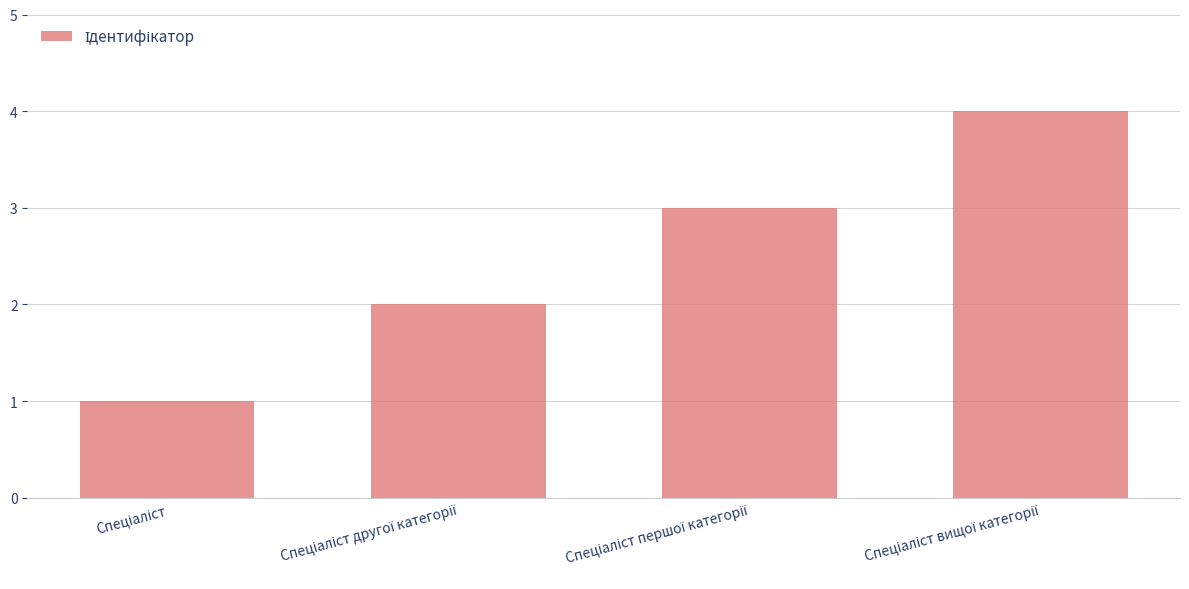

What is the maximum value shown in the chart?

4